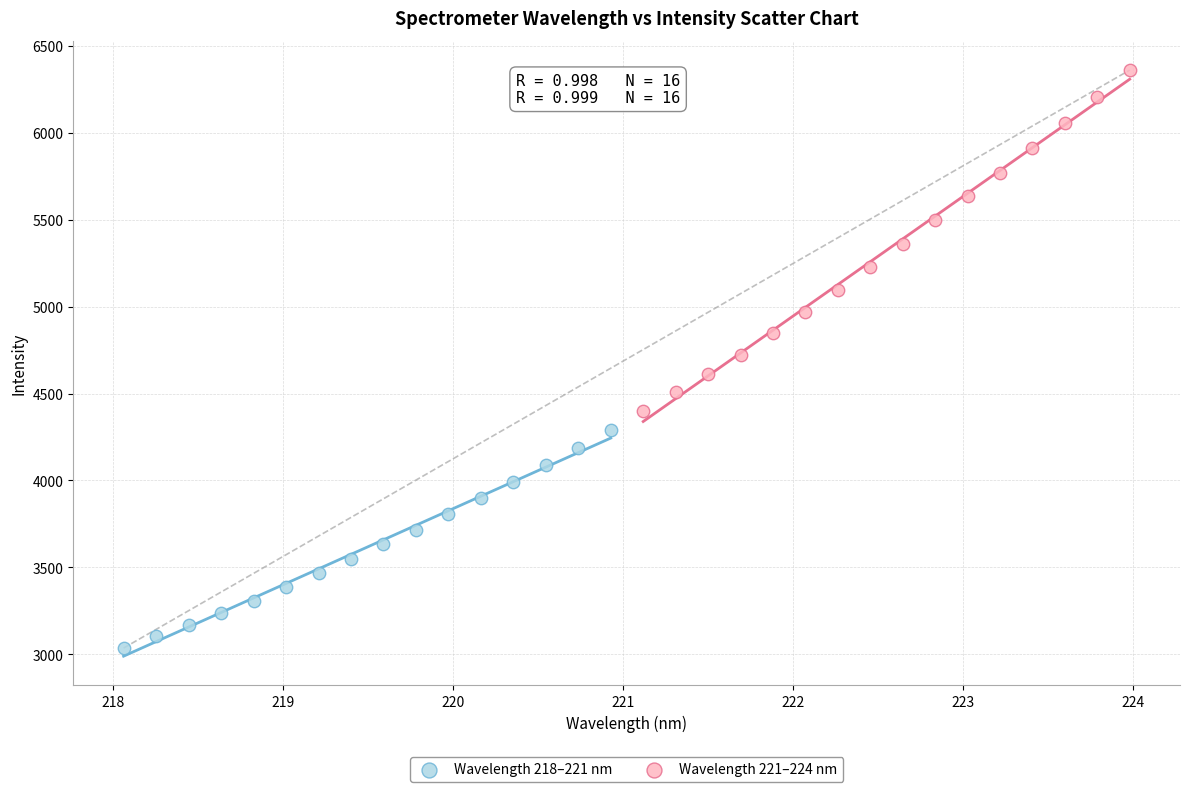

Which series reaches the maximum Y coordinate?

Wavelength 221–224 nm